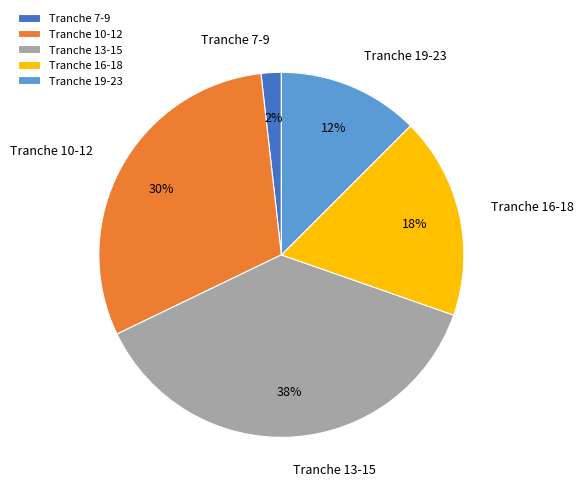

Rank the categories by value from highest to lowest.

Tranche 13-15, Tranche 10-12, Tranche 16-18, Tranche 19-23, Tranche 7-9